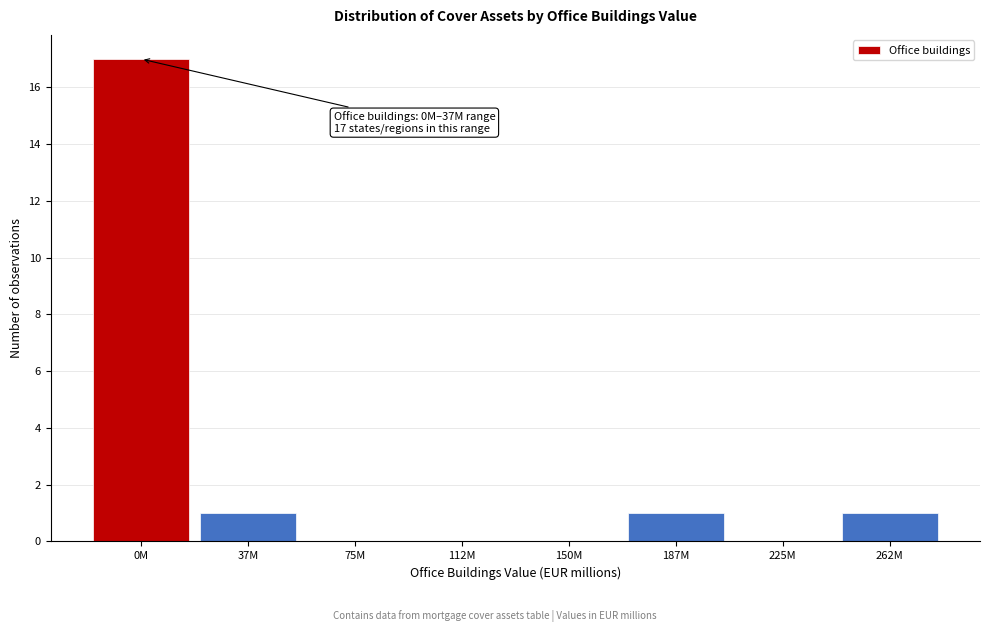

Reading left to right, extract all data points from this chart.

0M=17	37M=1	75M=0	112M=0	150M=0	187M=1	225M=0	262M=1